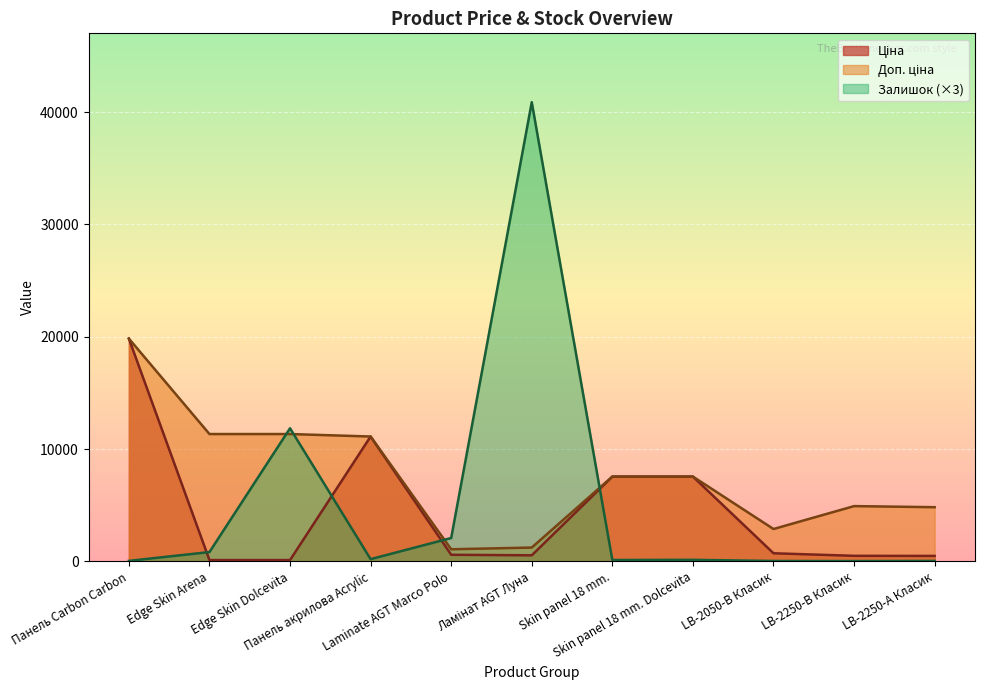

The Залишок series shows 288.3 at Панель акрилова Acrylic. True or false?

False